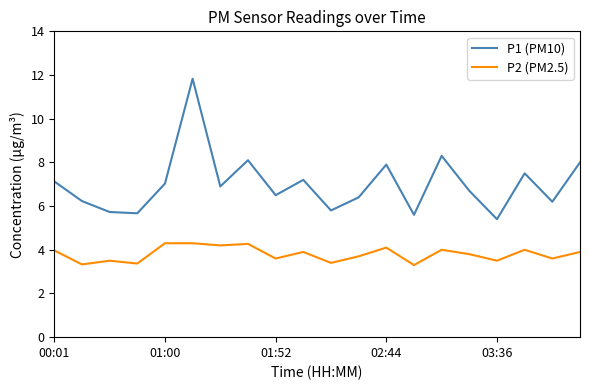

True or false: P2 (PM2.5) and P1 (PM10) cross at least once.

False